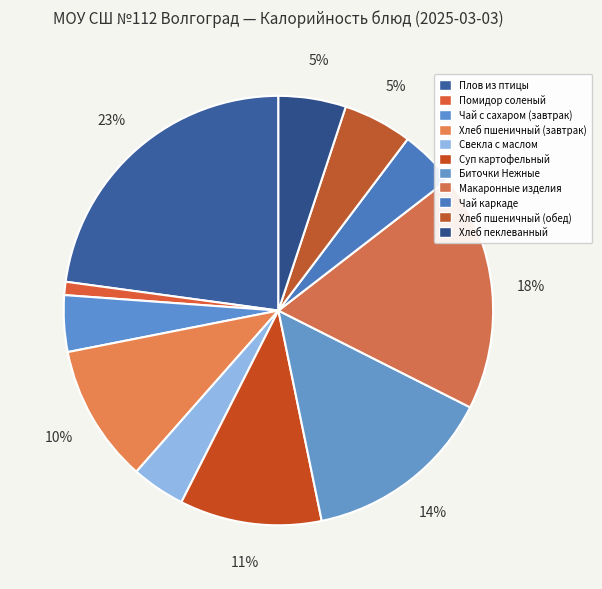

The Чай каркаде slice represents 4% of the pie. True or false?

True